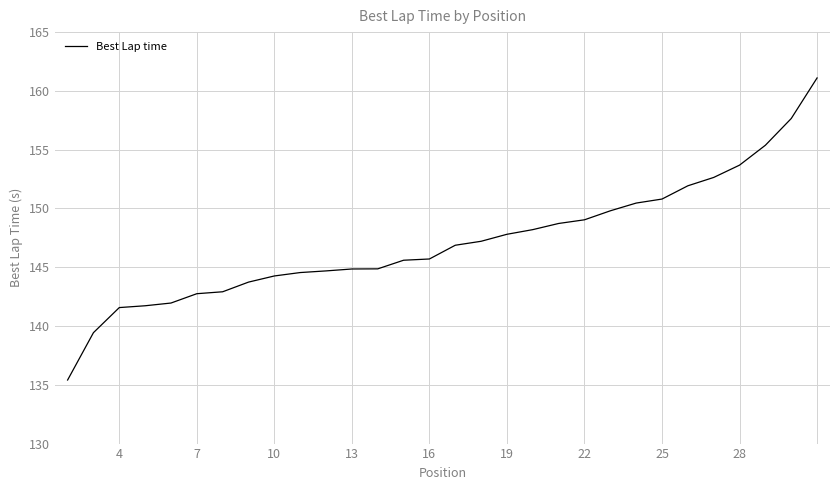

What is the difference between the maximum and minimum values?

25.7